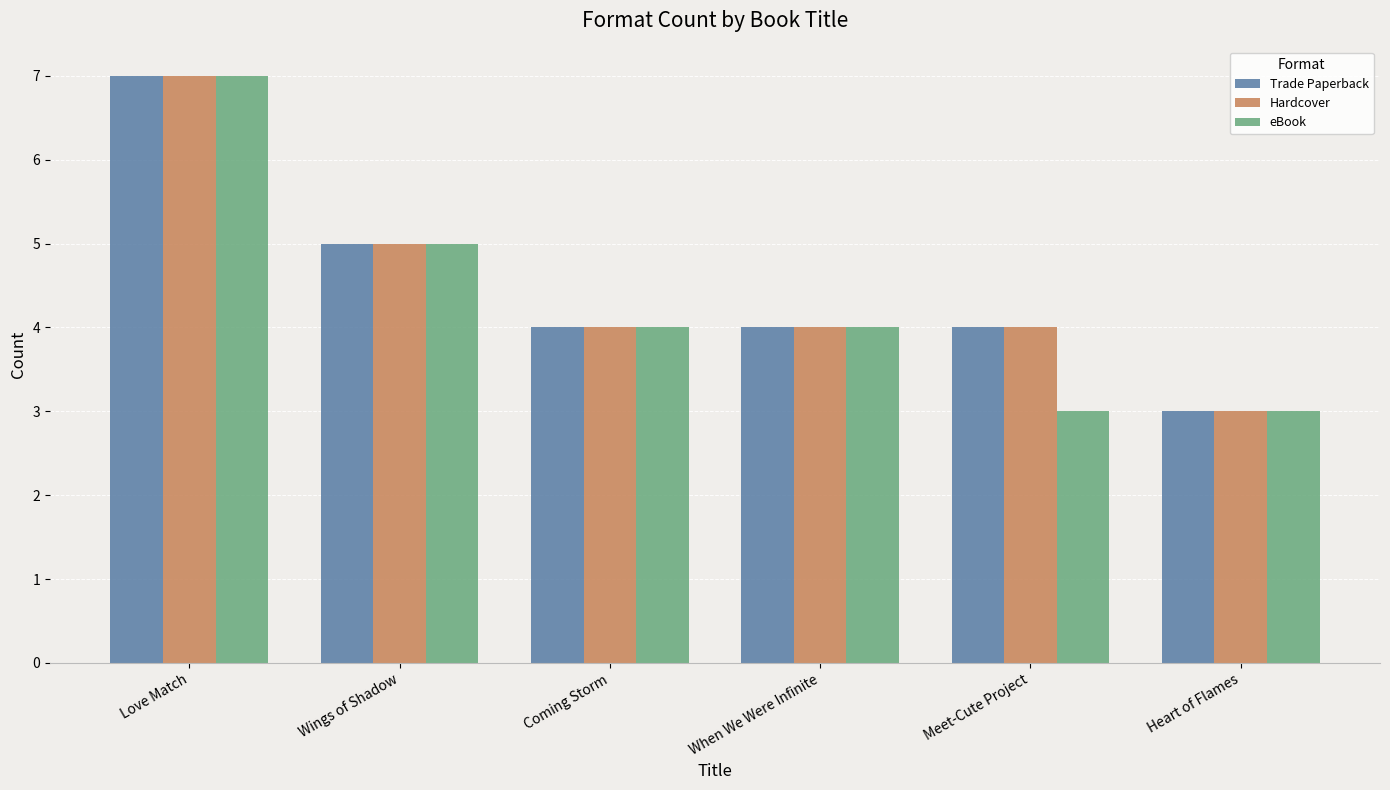

At which label does Hardcover reach its minimum?

Heart of Flames